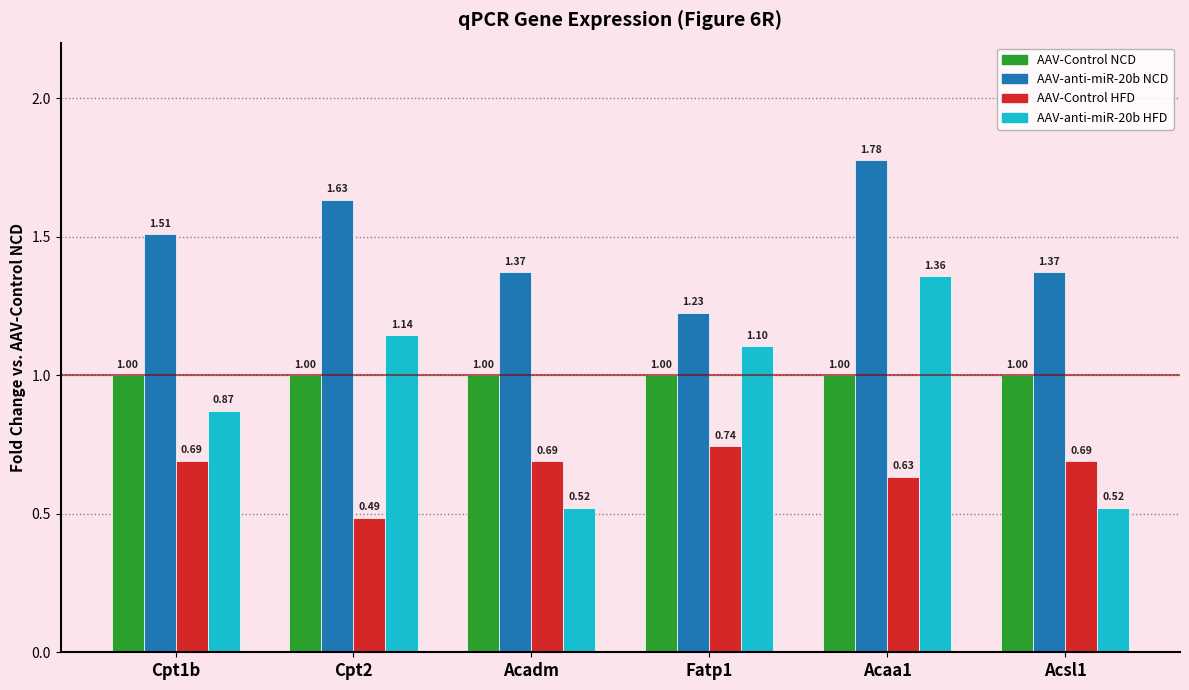

Rank the series at Fatp1 from lowest to highest value.

AAV-Control HFD, AAV-Control NCD, AAV-anti-miR-20b HFD, AAV-anti-miR-20b NCD